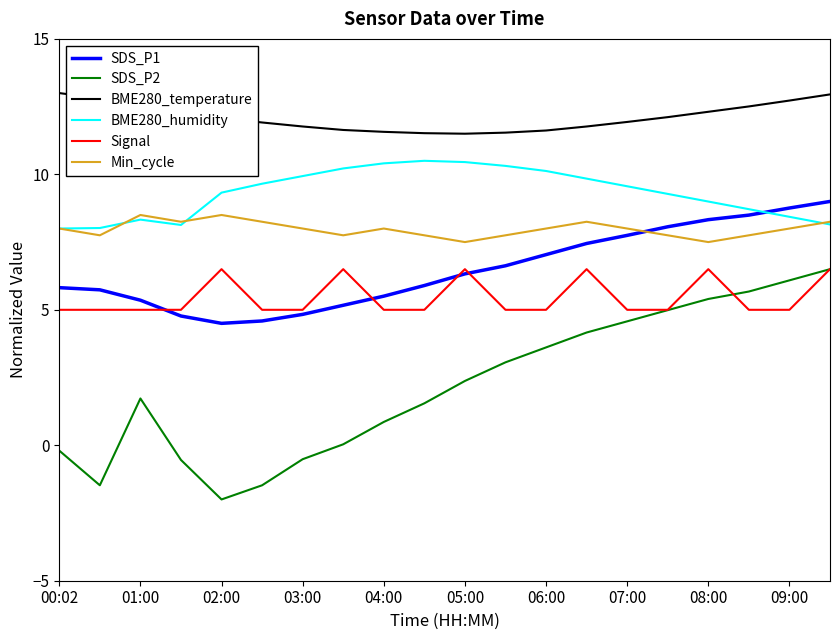

Which series has the largest range (max minus min)?

SDS_P2